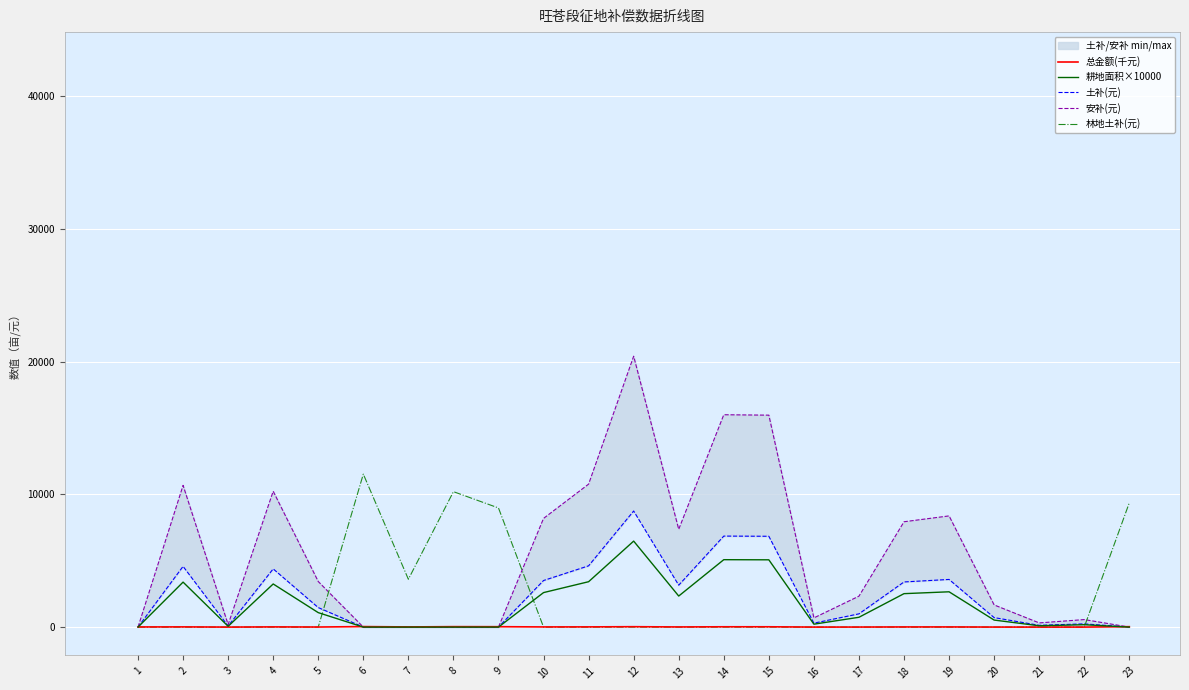

How many data points in 耕地面积×10000 are less than 740?

11